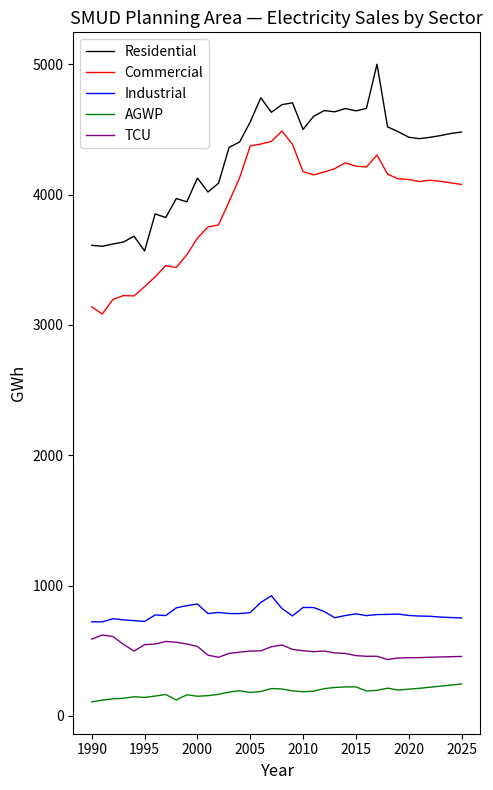

In Residential, how many points are higher than both neighbors (excluding endpoints)?

9